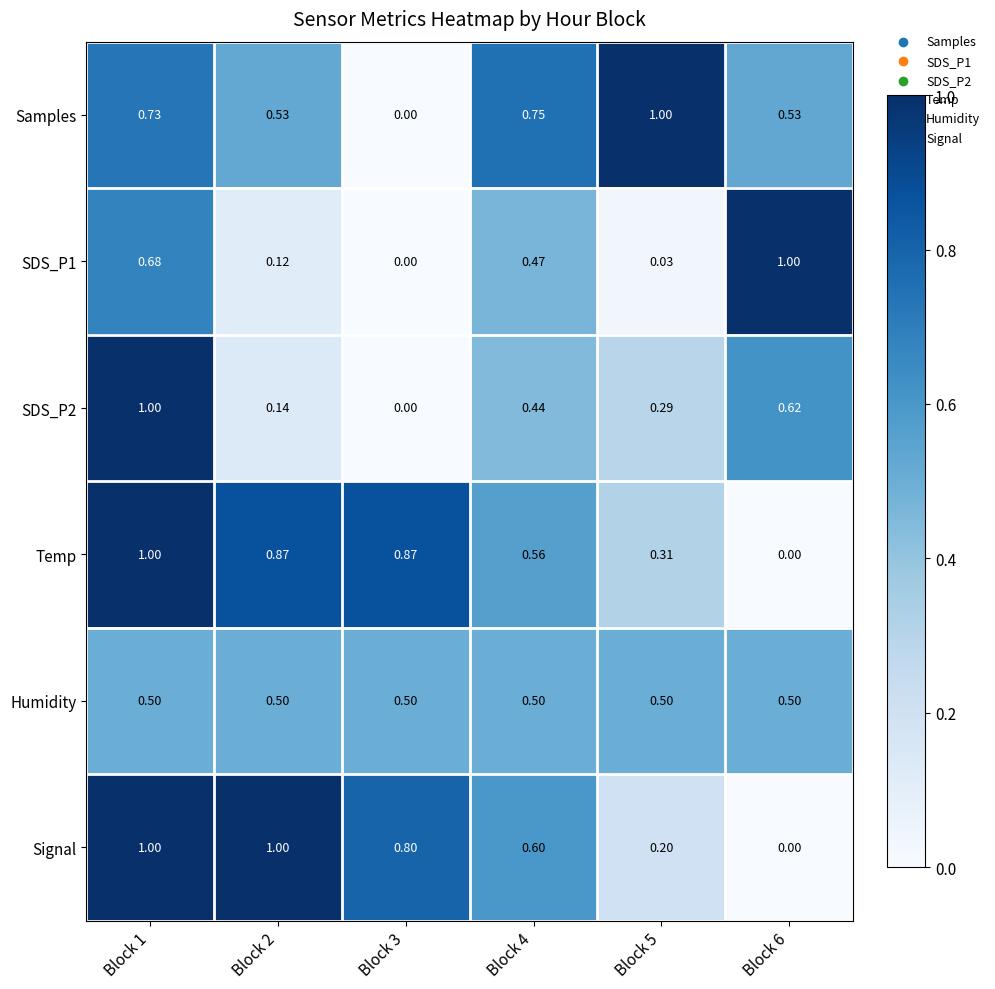

Between Block 3 and Block 5, which series saw the biggest shift?

Samples